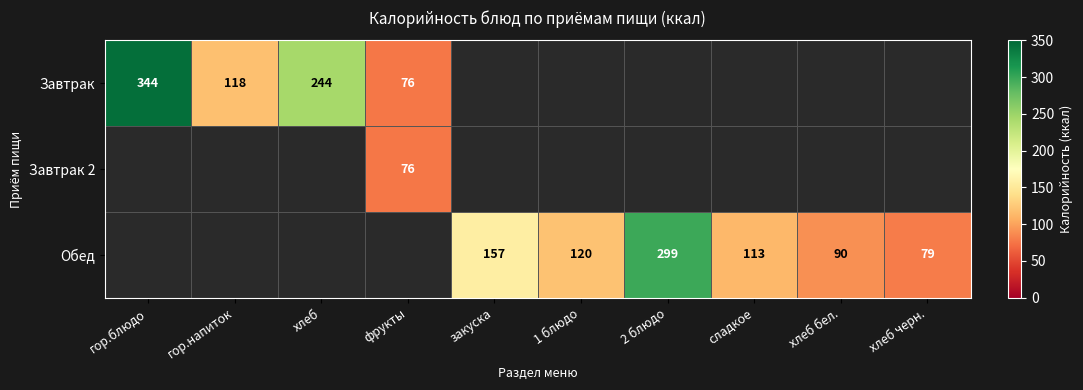

What is the difference between the Обед values at 1 блюдо and 2 блюдо?

179